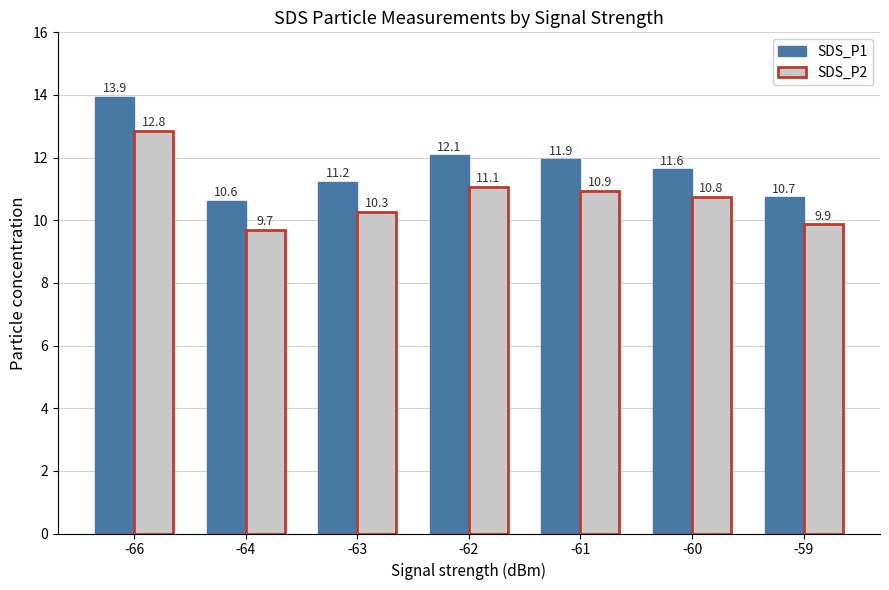

Which category has the highest value across all series?

-66